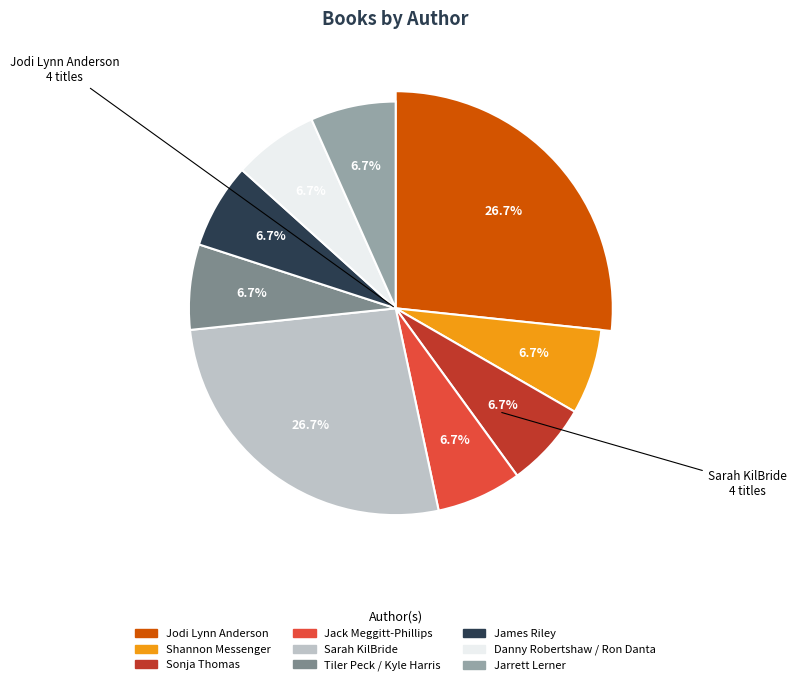

What portion of the pie excludes Sarah KilBride?

73.3%